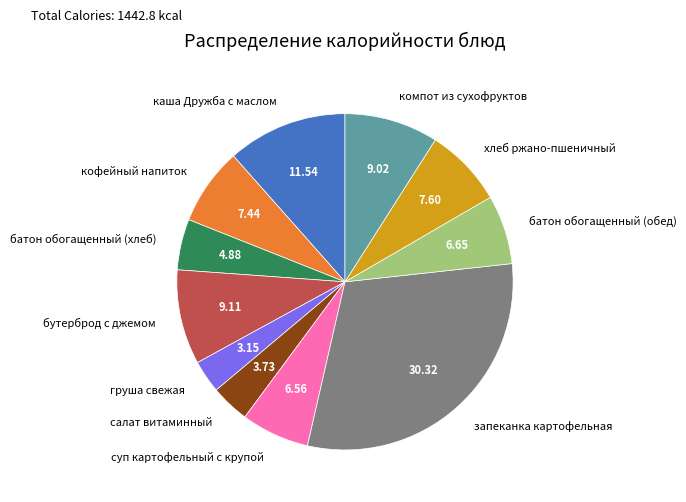

Which category has the smallest portion of the pie?

груша свежая